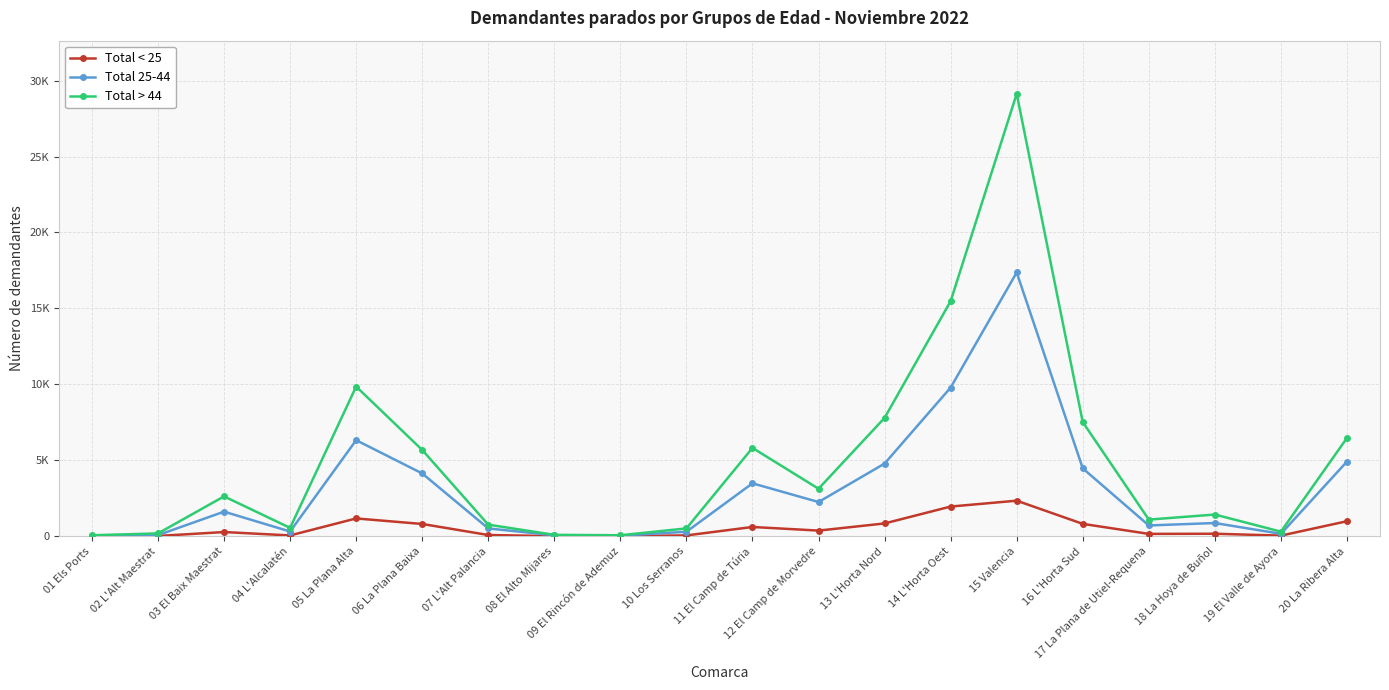

Reading right to left, extract all data points from this chart.

Total < 25: 20 La Ribera Alta=990	19 El Valle de Ayora=42	18 La Hoya de Buñol=166	17 La Plana de Utiel-Requena=156	16 L'Horta Sud=816	15 Valencia=2342	14 L'Horta Oest=1956	13 L'Horta Nord=844	12 El Camp de Morvedre=373	11 El Camp de Túria=611	10 Los Serranos=55	09 El Rincón de Ademuz=12	08 El Alto Mijares=7	07 L'Alt Palancia=82	06 La Plana Baixa=809	05 La Plana Alta=1173	04 L'Alcalatén=54	03 El Baix Maestrat=278	02 L'Alt Maestrat=18	01 Els Ports=3
Total 25-44: 20 La Ribera Alta=4917	19 El Valle de Ayora=161	18 La Hoya de Buñol=871	17 La Plana de Utiel-Requena=712	16 L'Horta Sud=4469	15 Valencia=17366	14 L'Horta Oest=9789	13 L'Horta Nord=4785	12 El Camp de Morvedre=2254	11 El Camp de Túria=3485	10 Los Serranos=297	09 El Rincón de Ademuz=39	08 El Alto Mijares=65	07 L'Alt Palancia=515	06 La Plana Baixa=4135	05 La Plana Alta=6325	04 L'Alcalatén=312	03 El Baix Maestrat=1619	02 L'Alt Maestrat=75	01 Els Ports=31
Total > 44: 20 La Ribera Alta=6471	19 El Valle de Ayora=303	18 La Hoya de Buñol=1430	17 La Plana de Utiel-Requena=1097	16 L'Horta Sud=7515	15 Valencia=29131	14 L'Horta Oest=15478	13 L'Horta Nord=7793	12 El Camp de Morvedre=3128	11 El Camp de Túria=5817	10 Los Serranos=517	09 El Rincón de Ademuz=66	08 El Alto Mijares=94	07 L'Alt Palancia=763	06 La Plana Baixa=5682	05 La Plana Alta=9856	04 L'Alcalatén=552	03 El Baix Maestrat=2625	02 L'Alt Maestrat=188	01 Els Ports=66